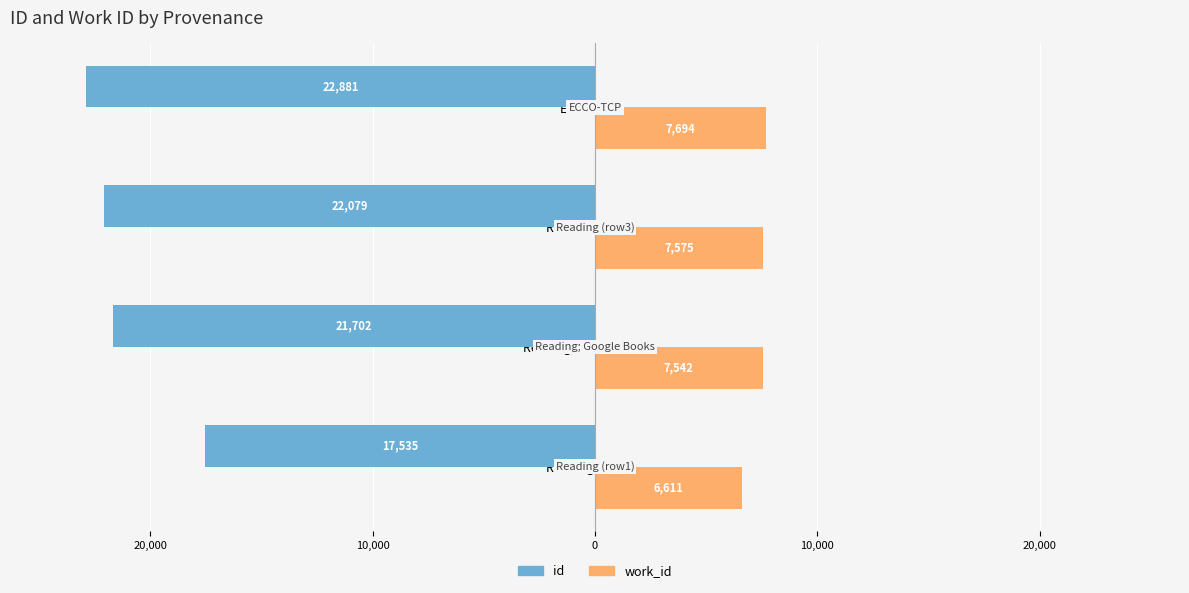

What is the difference between the maximum and minimum values in the work_id series?

1083